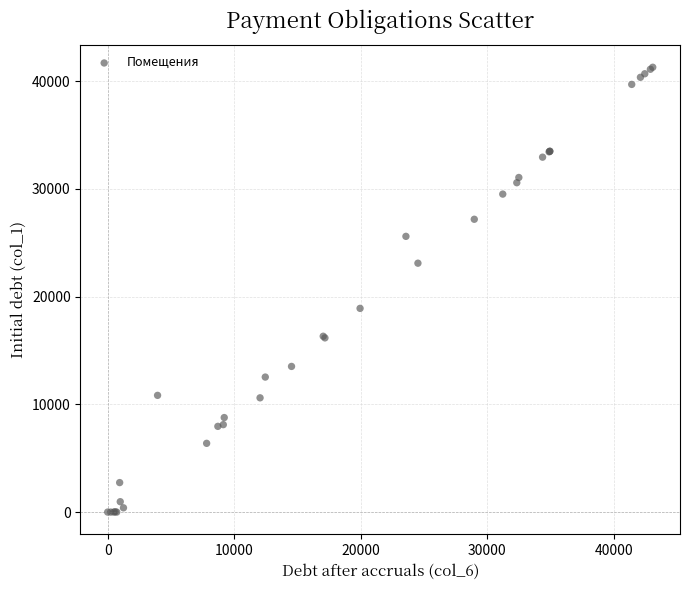

What Y value in the scatter plot is closest to 20637?

18902.4